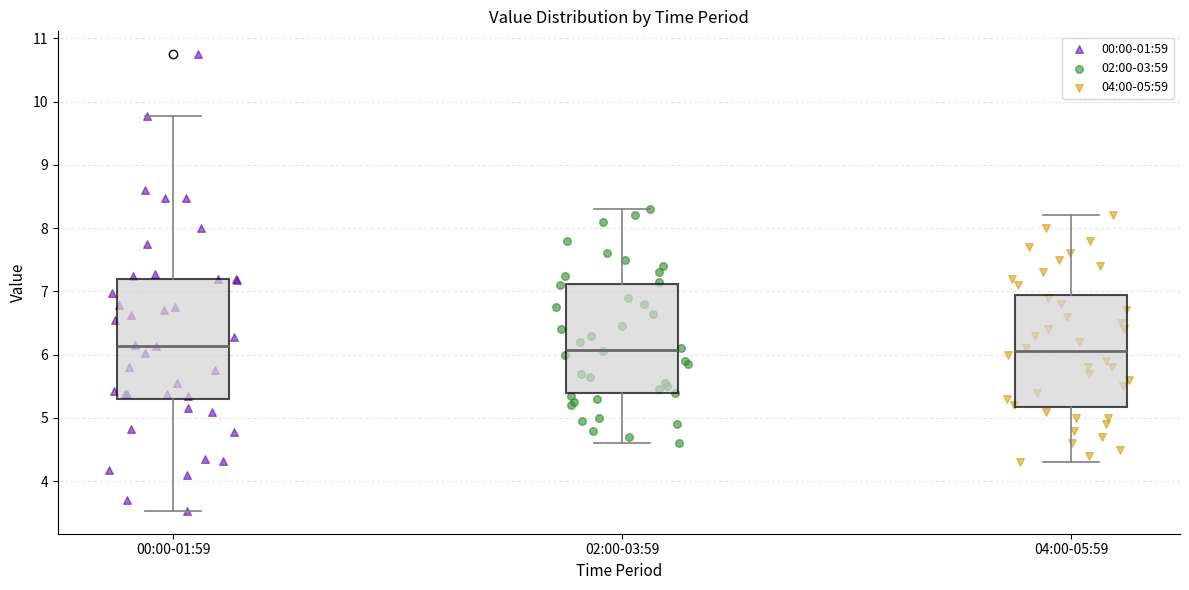

Reading left to right, read every box against the y-axis: the position of its median line, the range the box covers, and the ends of its whiskers. The values are not printed on the chart, so give them approximately, as read against the axis.

00:00-01:59: median 6.1, box 5.3 to 7.2, whiskers 3.5 to 9.8
02:00-03:59: median 6.1, box 5.4 to 7.1, whiskers 4.6 to 8.3
04:00-05:59: median 6.1, box 5.2 to 7.0, whiskers 4.3 to 8.2